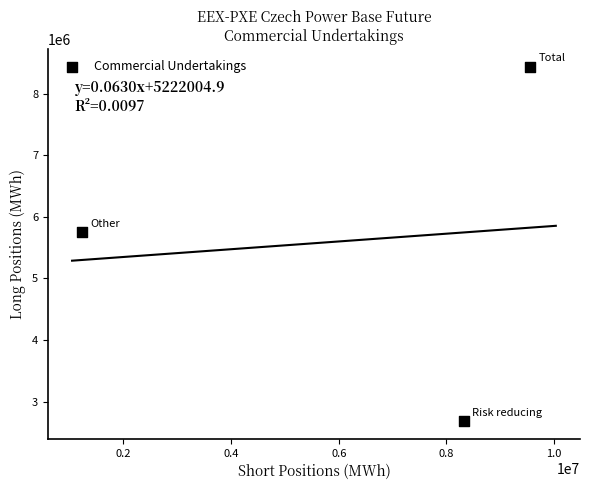

What Y value in the scatter plot is closest to 5559159?

5751667